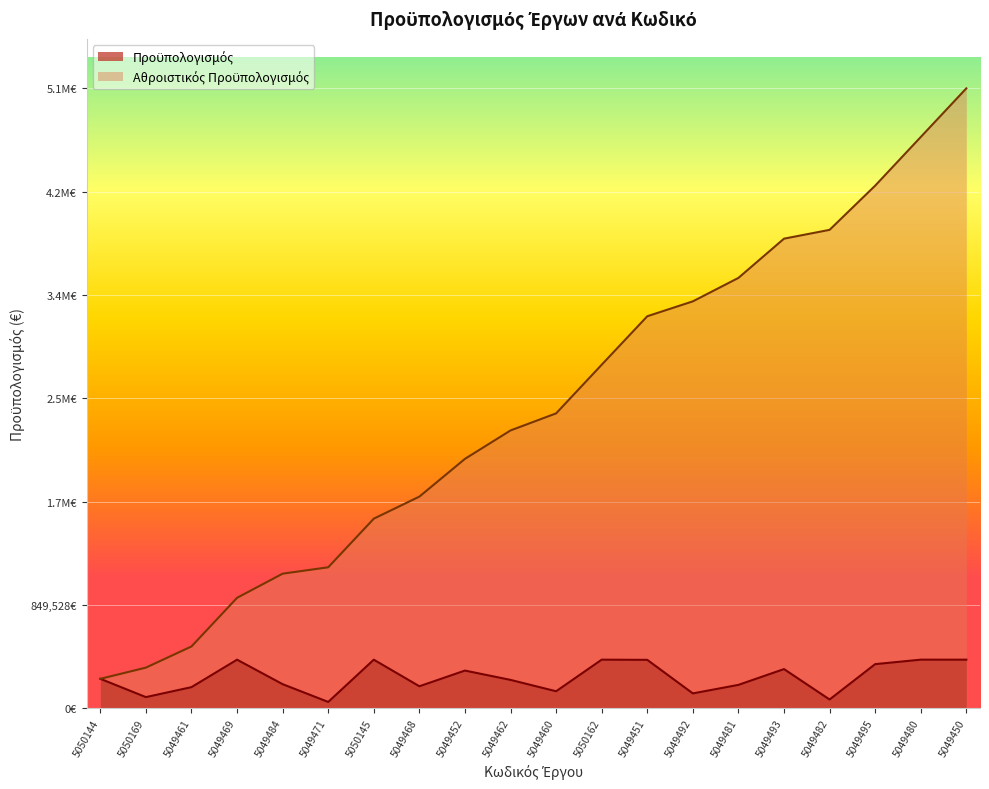

Rank the categories by value from highest to lowest.

5050162, 5049480, 5049469, 5049450, 5050145, 5049451, 5049495, 5049493, 5049452, 5050144, 5049462, 5049484, 5049481, 5049468, 5049461, 5049460, 5049492, 5050169, 5049482, 5049471